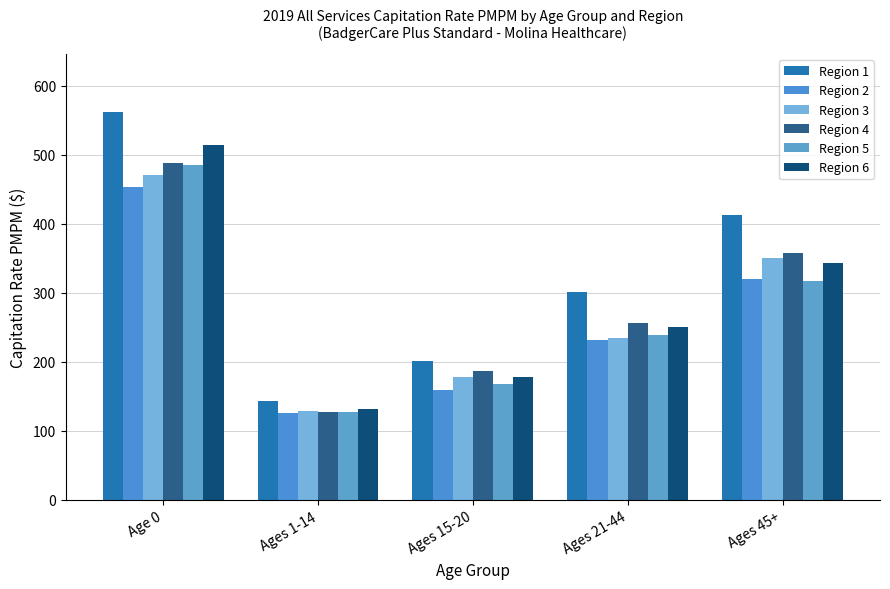

Count the number of categories in the chart.

5